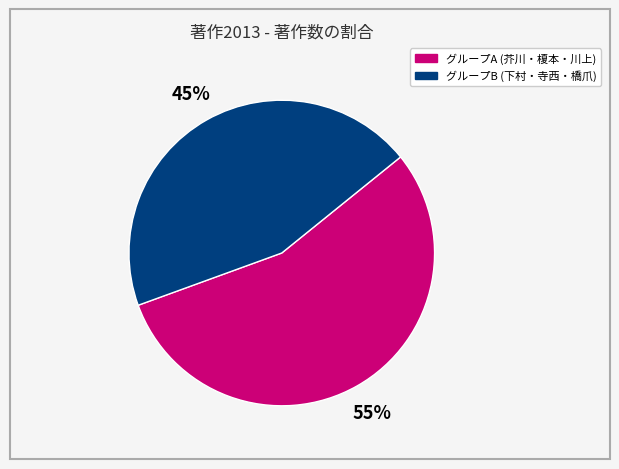

Is there any slice that represents more than half of the pie?

Yes